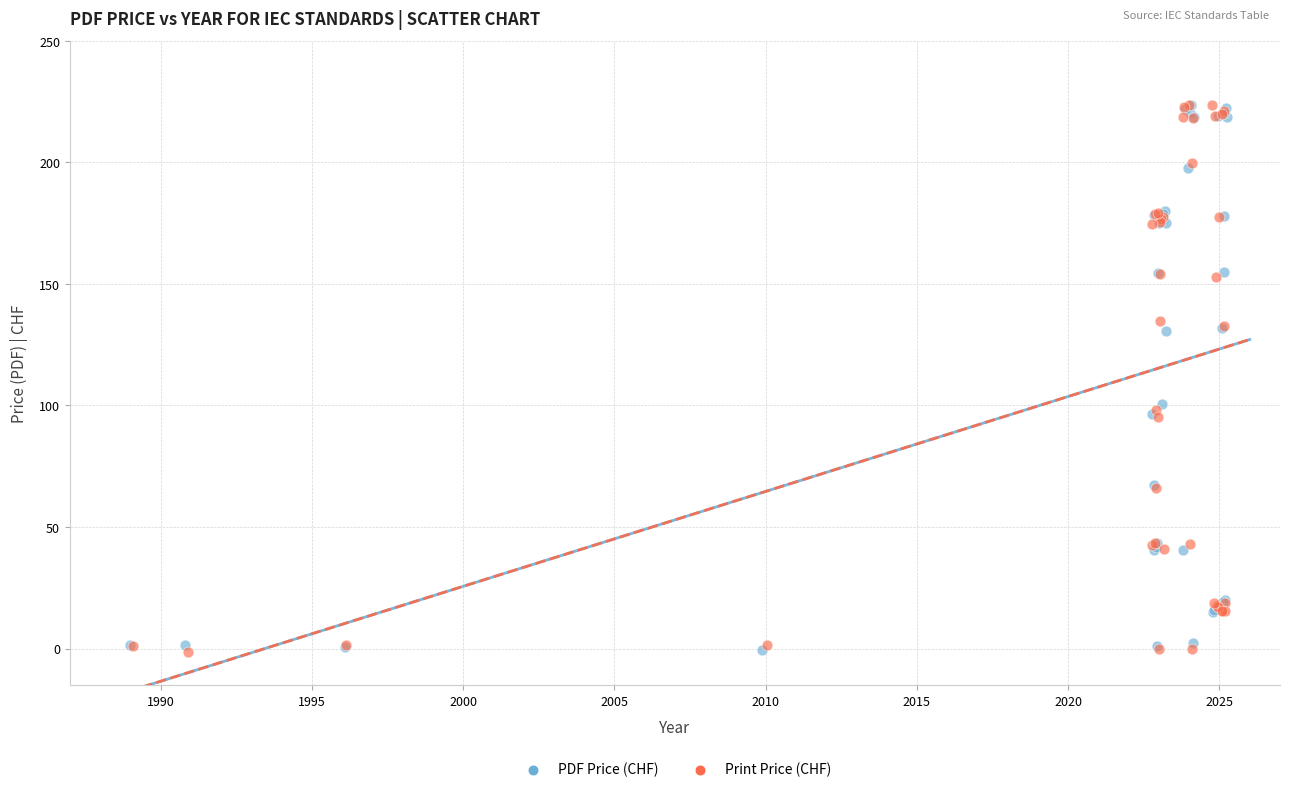

What are all the series names shown in the legend?

PDF Price (CHF), Print Price (CHF)